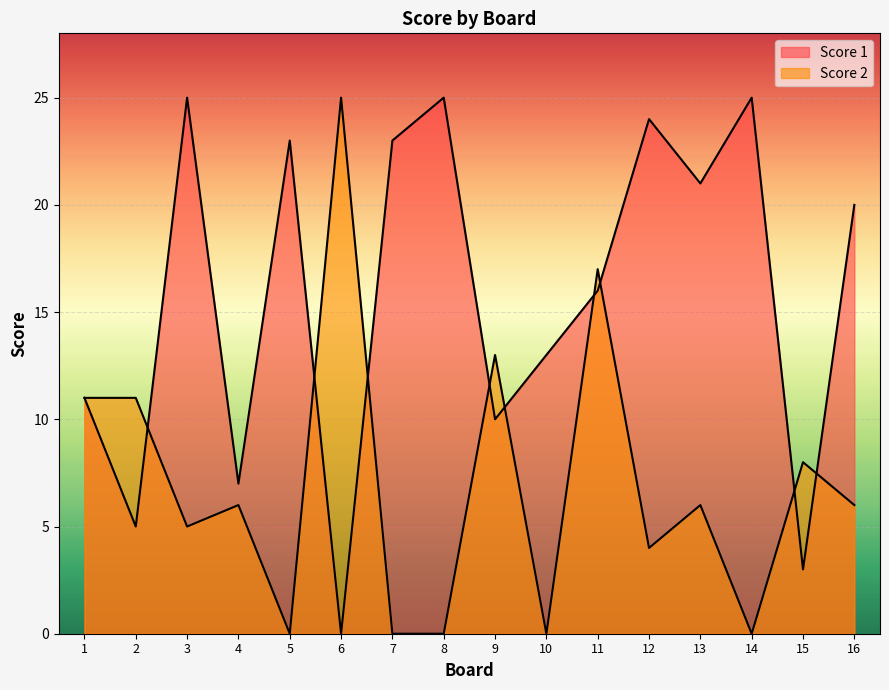

True or false: Score 2 has a value of 11 at 2.

True